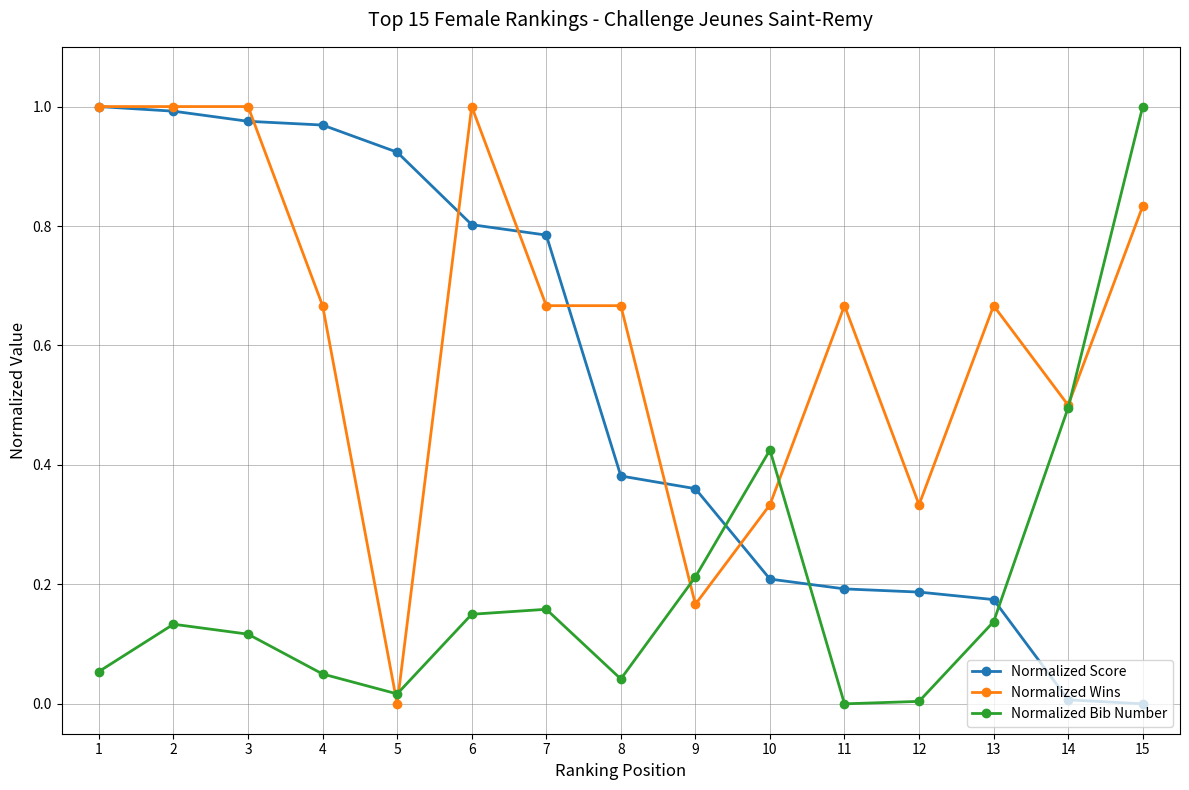

Is the value of Normalized Score at 3 greater than the value of Normalized Bib Number at 4?

Yes